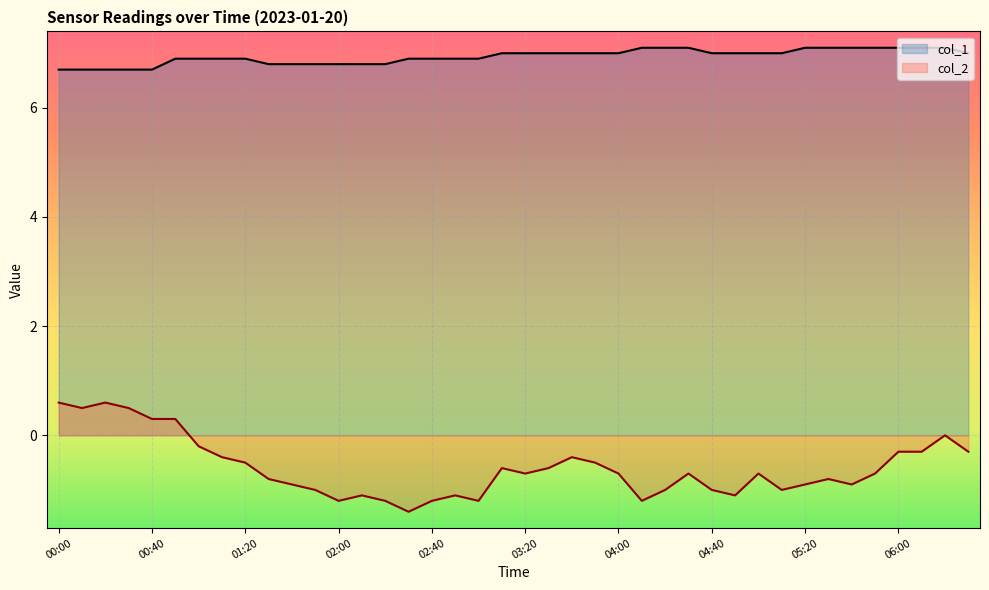

Where is the first local minimum for col_2?

00:10